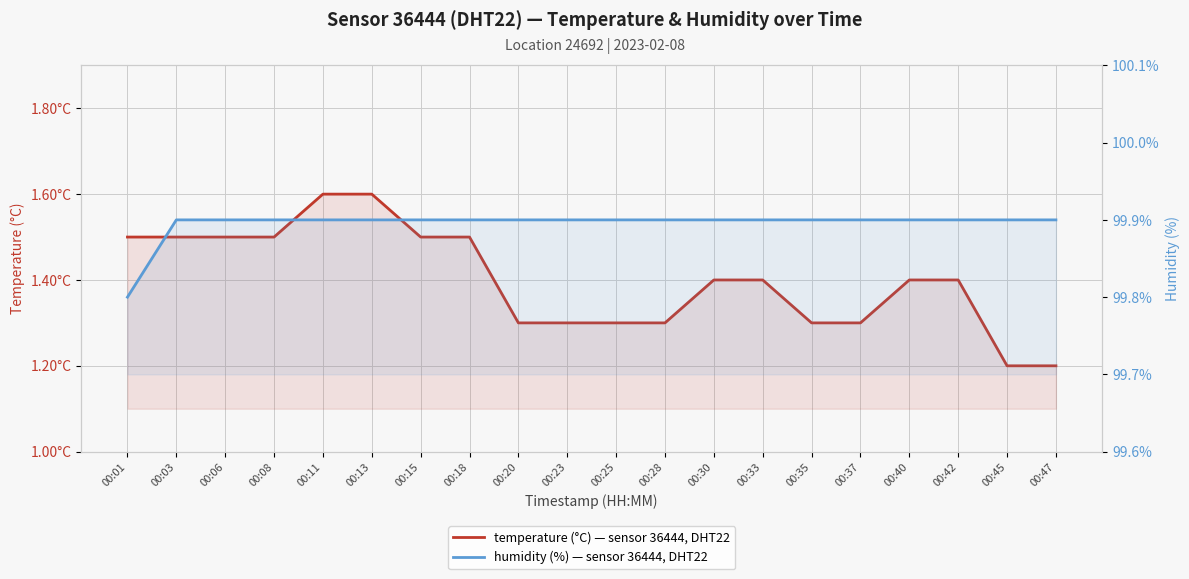

Reading left to right, transcribe all the data shown in this chart.

temperature: 1.5	1.5	1.5	1.5	1.6	1.6	1.5	1.5	1.3	1.3	1.3	1.3	1.4	1.4	1.3	1.3	1.4	1.4	1.2	1.2
humidity: 99.8	99.9	99.9	99.9	99.9	99.9	99.9	99.9	99.9	99.9	99.9	99.9	99.9	99.9	99.9	99.9	99.9	99.9	99.9	99.9